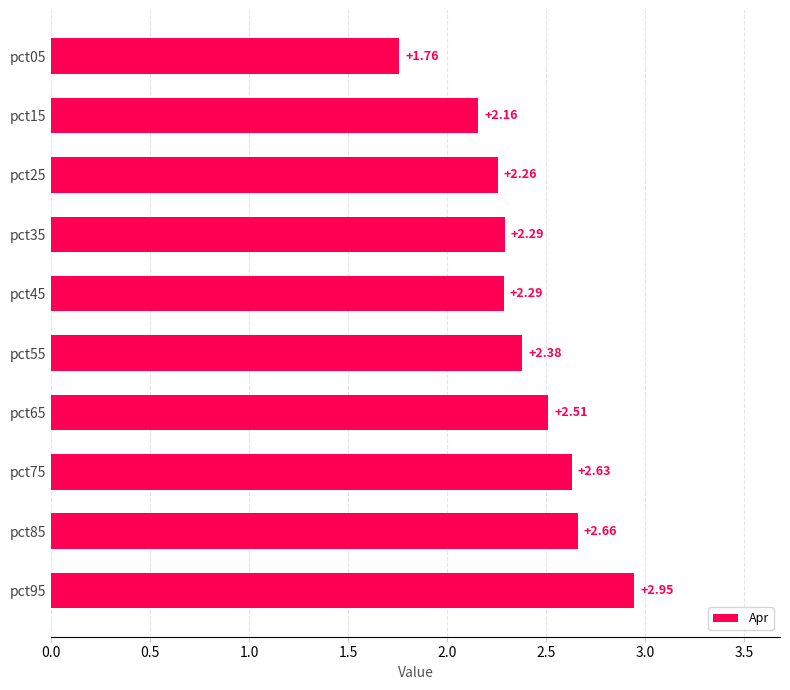

What is the difference between the maximum and minimum values?

1.2